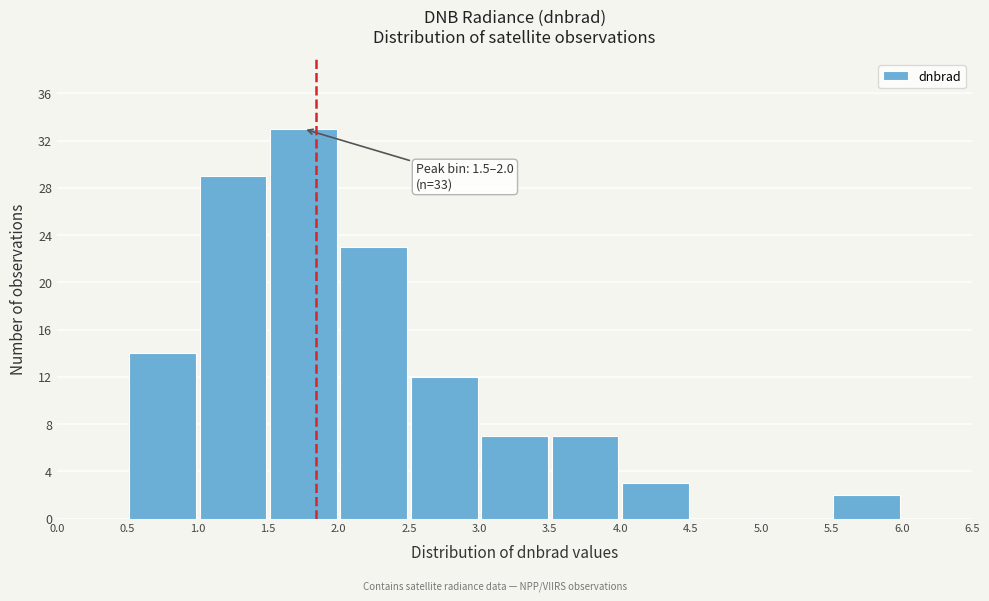

Which range on the x-axis has the tallest bar?

1.5 to 2.0